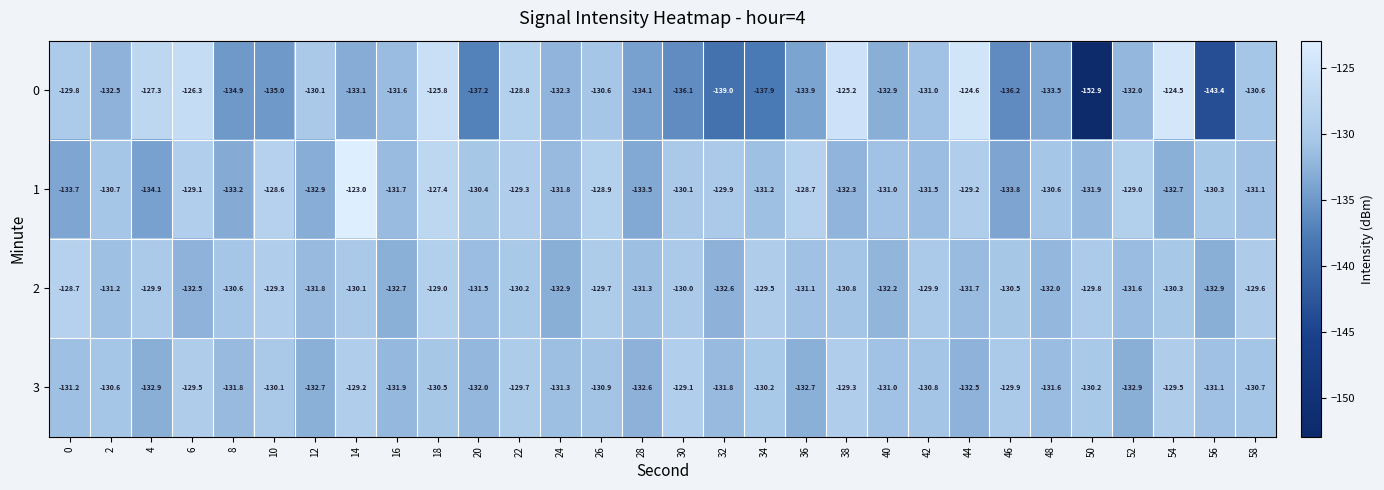

At which label does 1 first exceed -130?

6